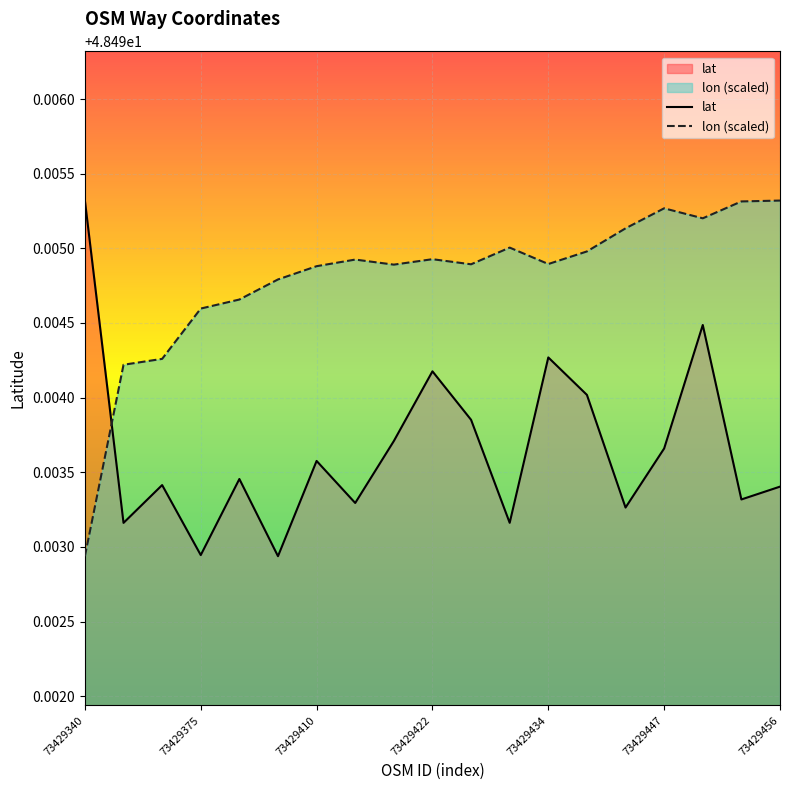

True or false: lon (scaled) has more than 1 interior local peaks.

True